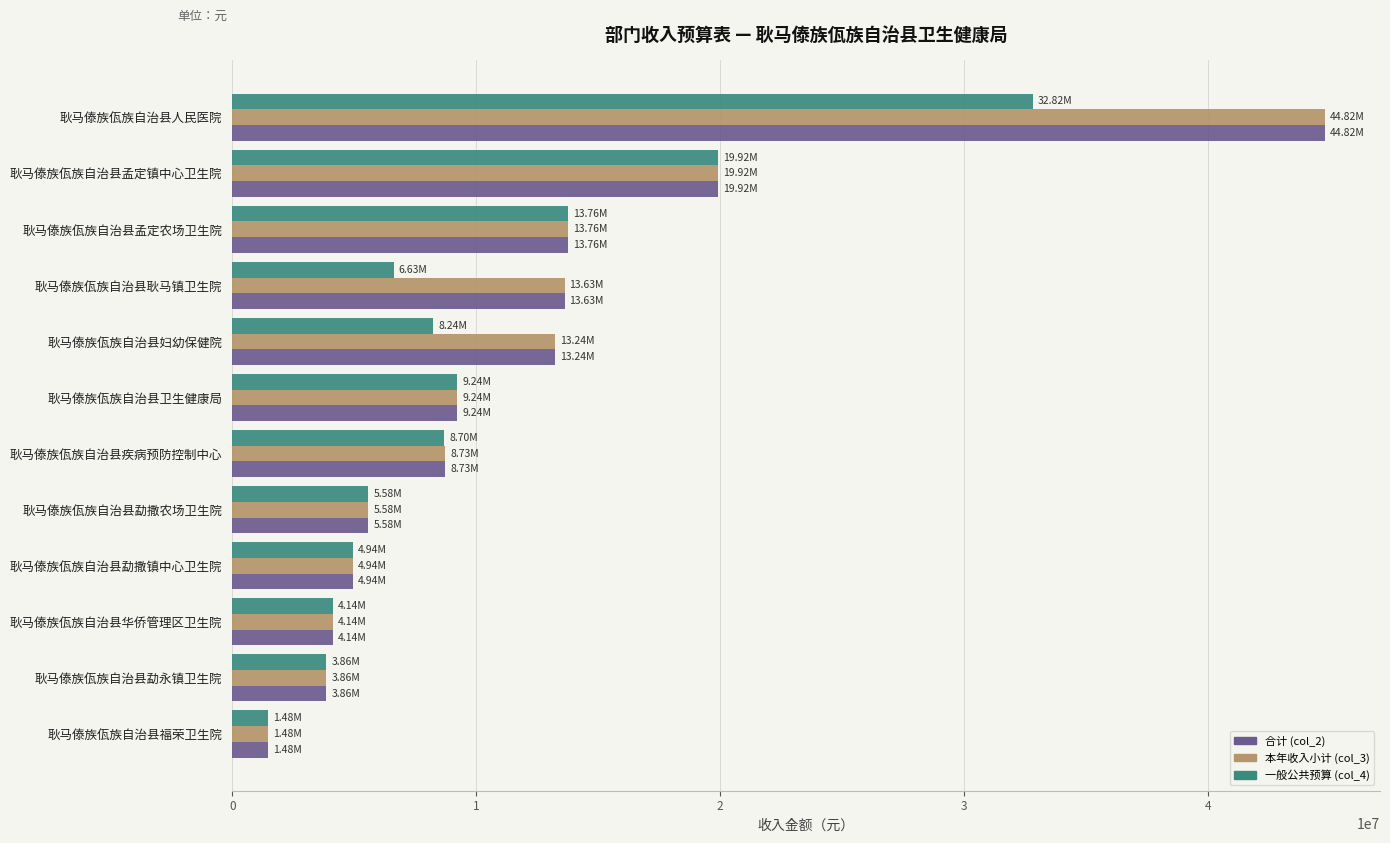

What is the average value of the 本年收入小计 (col_3) series?

11943478.3